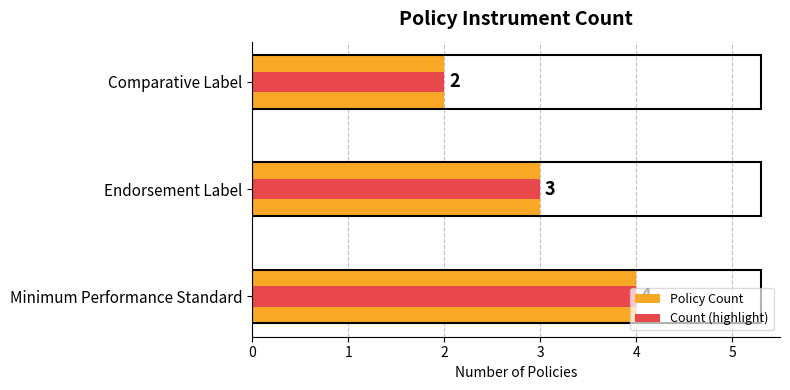

What is the maximum value for Count (highlight)?

4